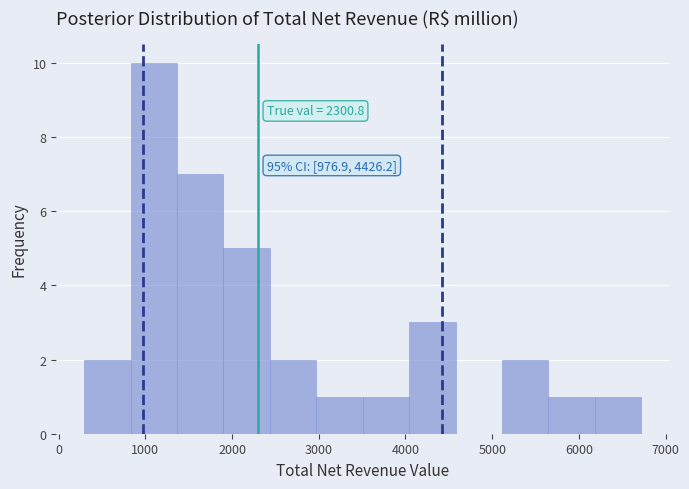

Which range on the x-axis has the tallest bar?

800 to 1400